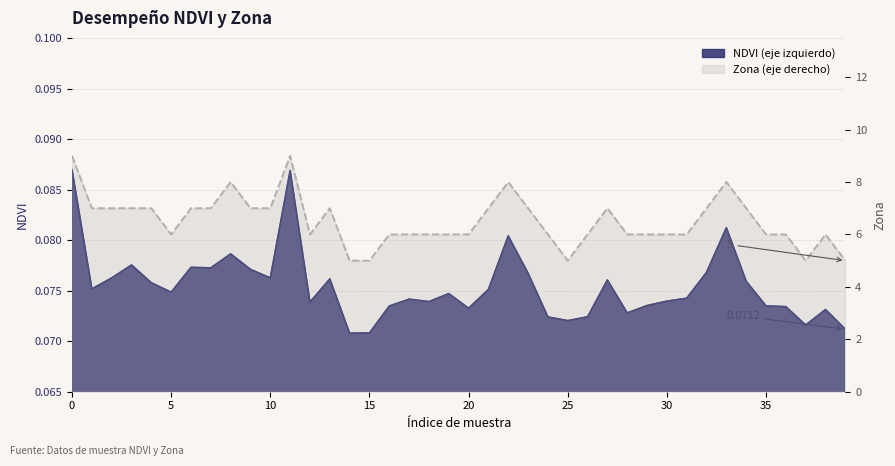

How many interior local peaks does the NDVI series have?

11